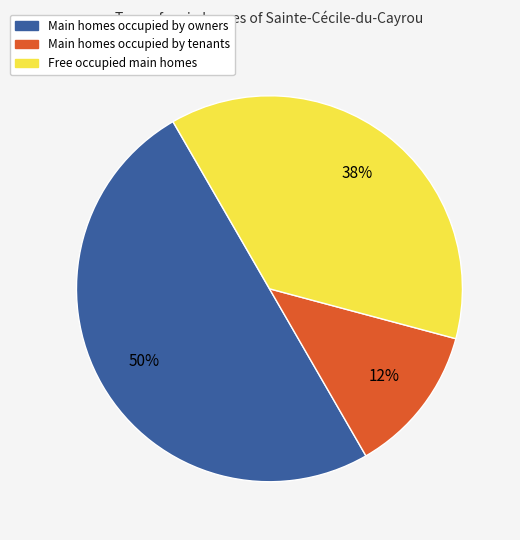

Do Main homes occupied by owners and Free occupied main homes together represent more than half of the pie?

Yes